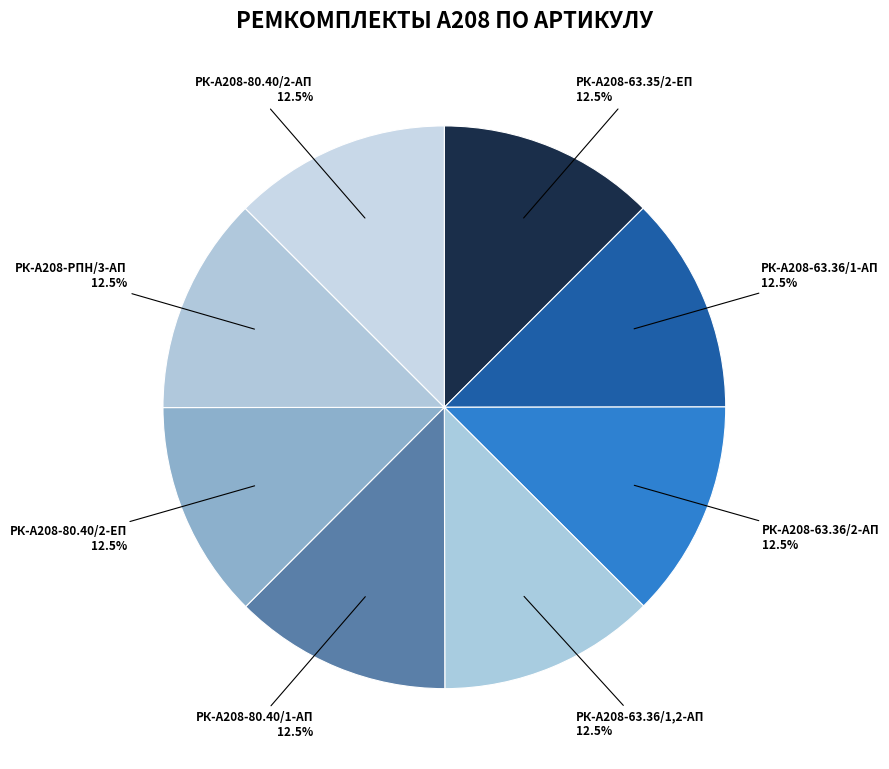

What is the ratio of the value at РК-А208-80.40/2-ЕП to the value at РК-А208-80.40/1-АП?

1.0